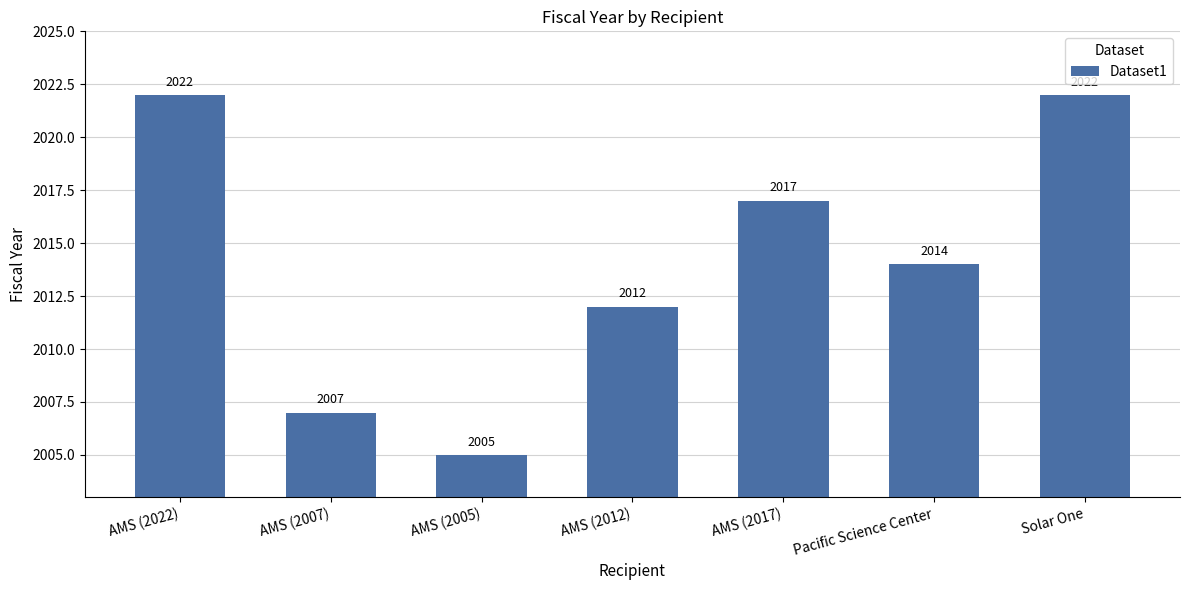

Approximately how many times larger is the value at AMS (2007) compared to Pacific Science Center?

1.0